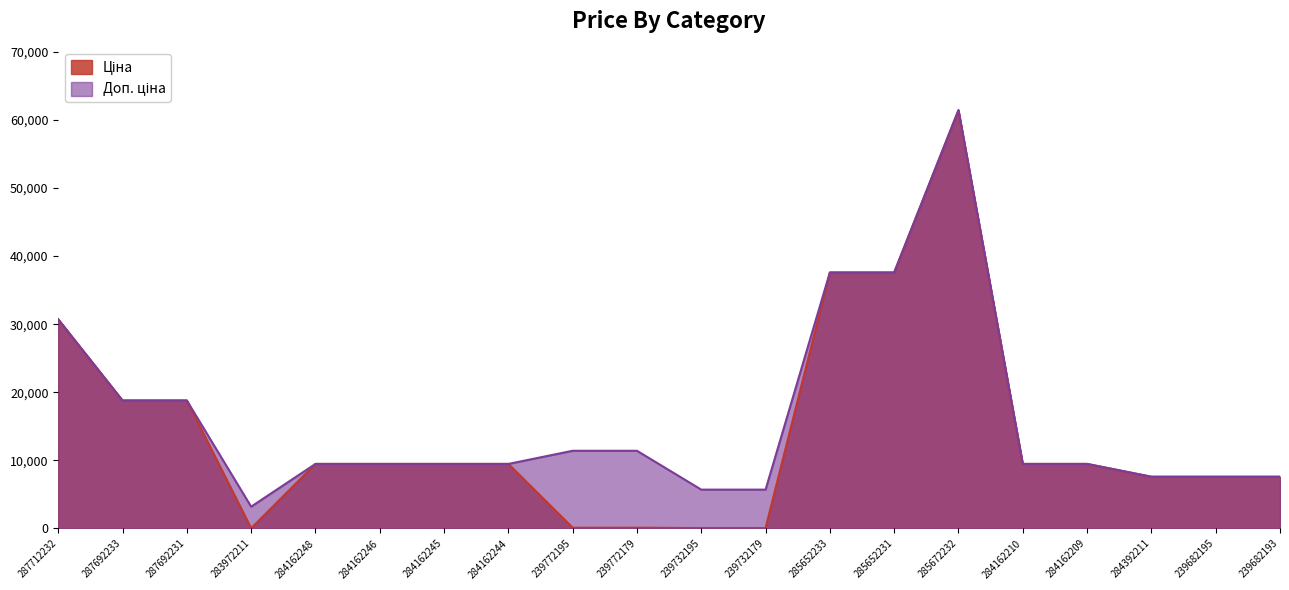

What is the minimum value shown in the chart?

32.0